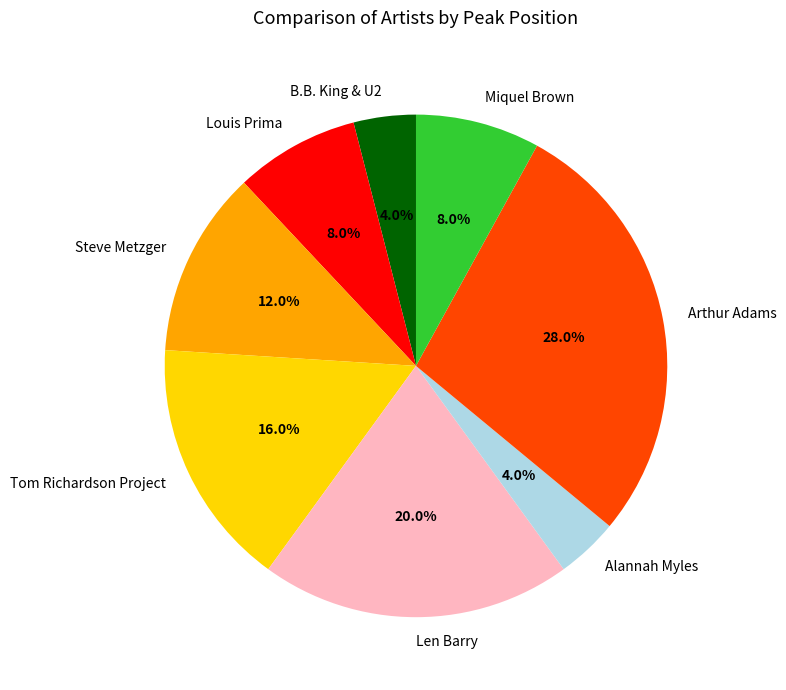

To the nearest percent, what is the difference between the Tom Richardson Project and Miquel Brown slice percentages?

8%